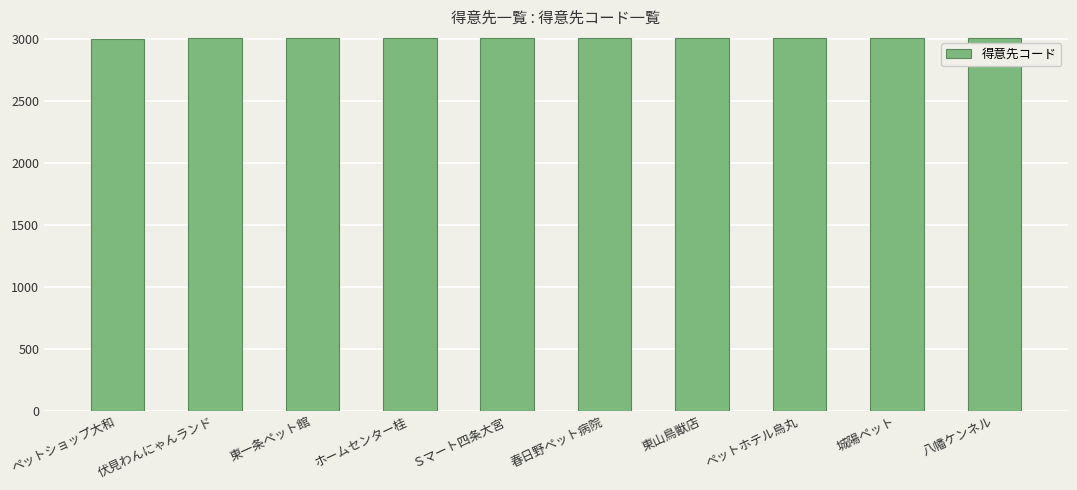

What is the greatest value displayed?

3010